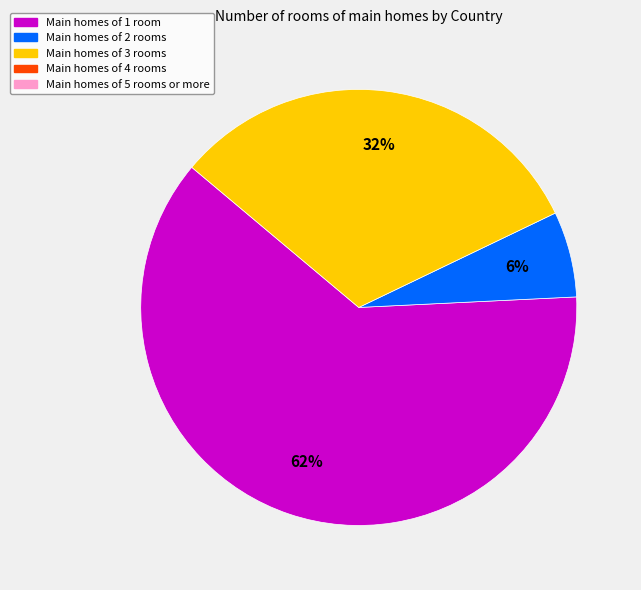

Does any single category account for the majority?

Yes